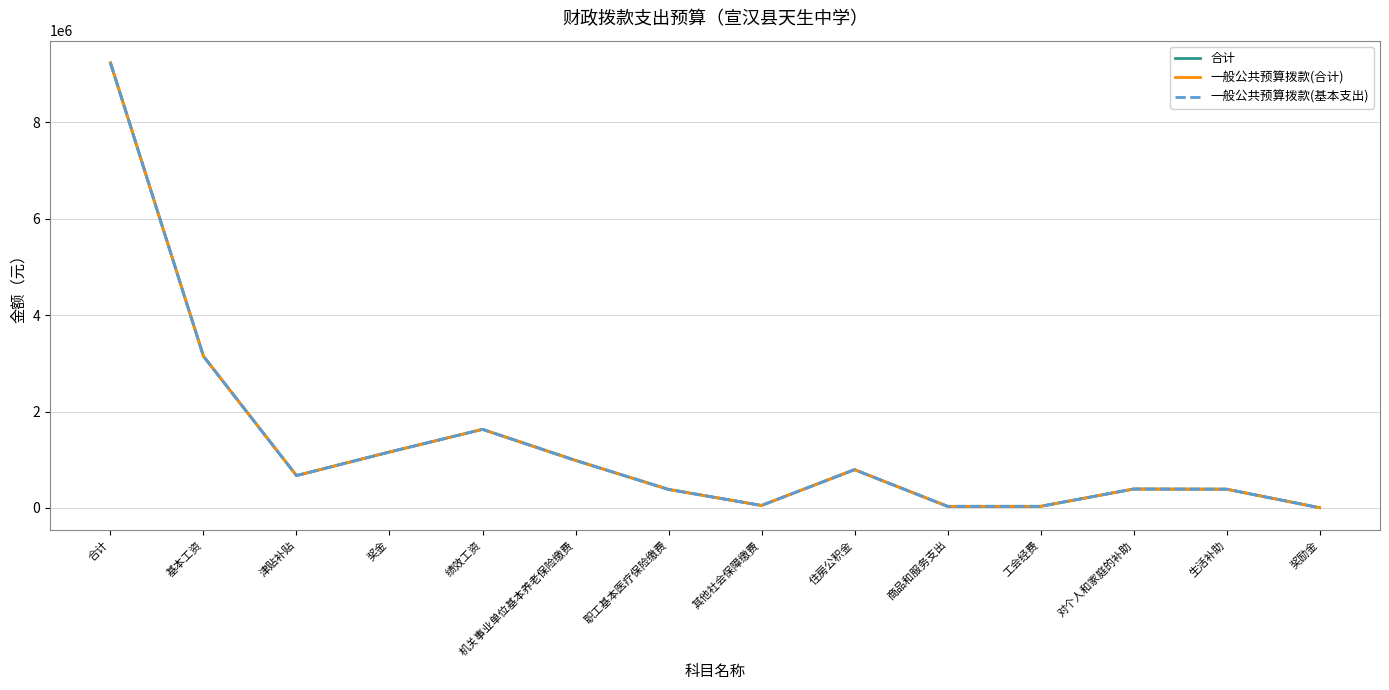

At how many categories does at least one series exceed 5717385?

1